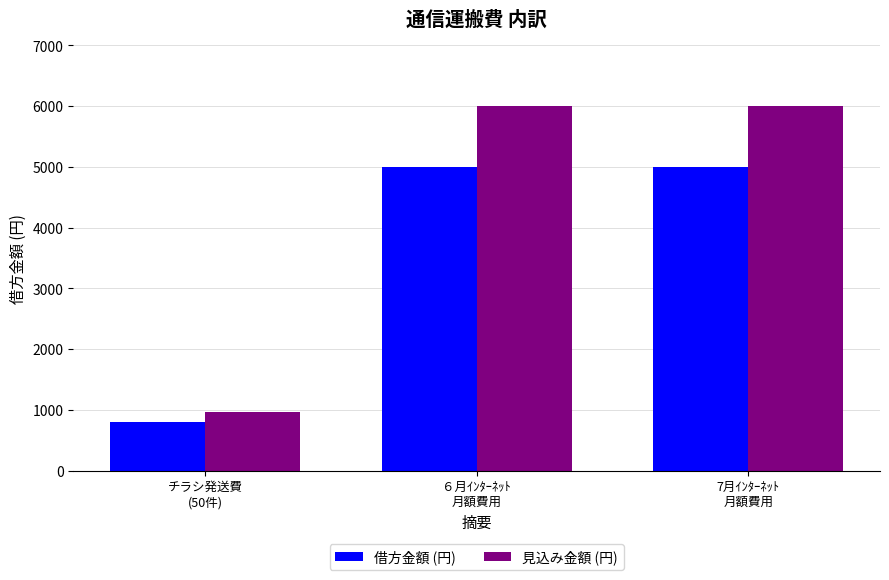

The 借方金額 (円) series shows 3119 at ６月ｲﾝﾀｰﾈｯﾄ
月額費用. True or false?

False